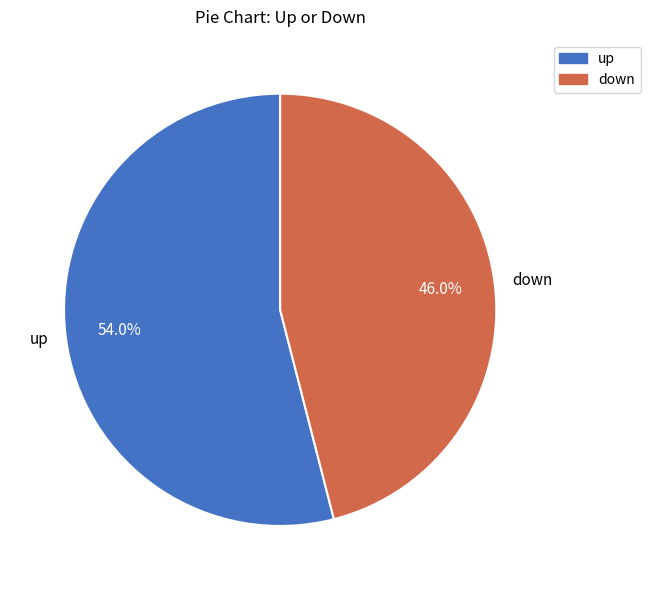

Which has a higher value, up or down?

up